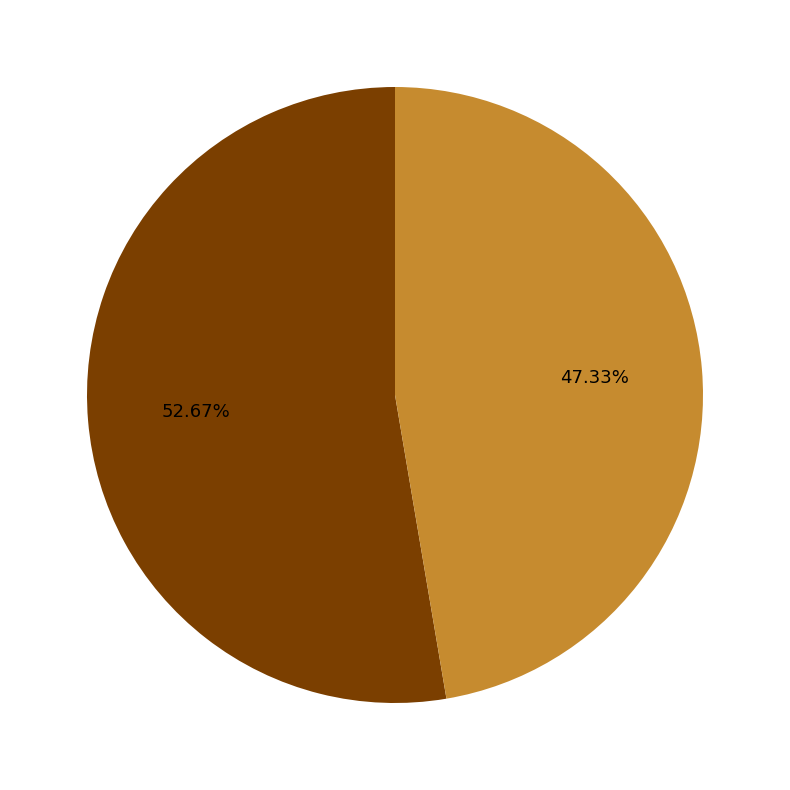

Is there any slice that represents more than half of the pie?

Yes